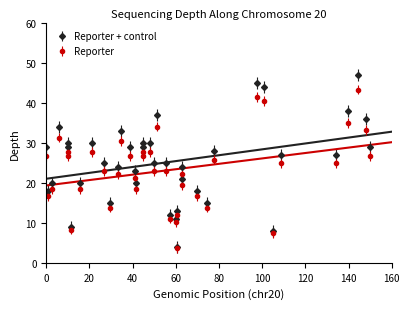

True or false: Reporter + control has more than 1 points higher than both neighbors.

True